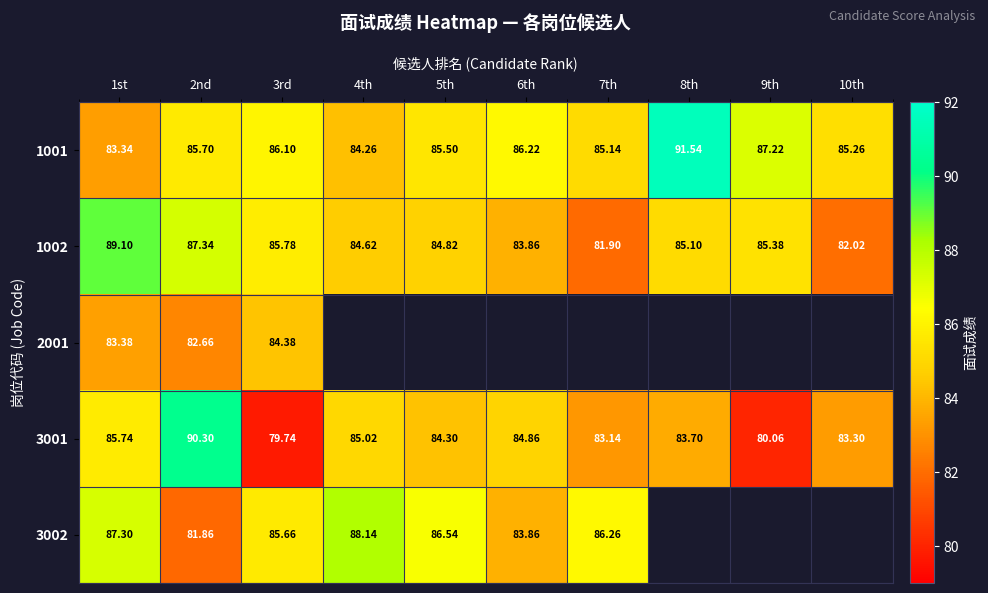

Is the value of 1002 at 2nd greater than the value of 1001 at 7th?

Yes